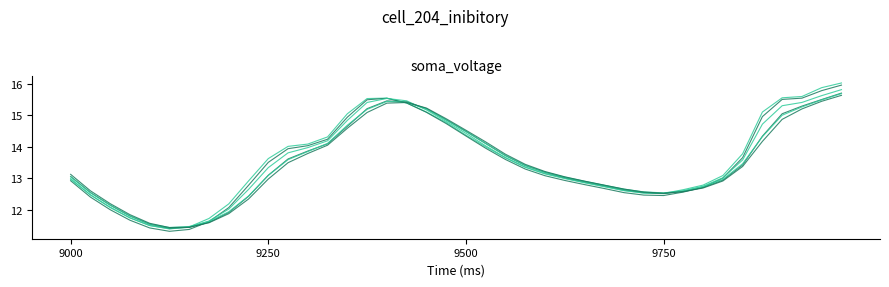

How many lines are shown in the chart?

6